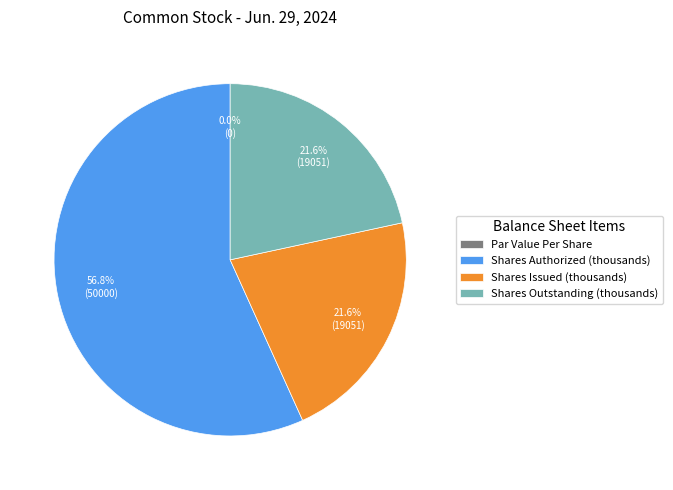

Between Shares Outstanding (thousands) and Par Value Per Share, which is larger?

Shares Outstanding (thousands)